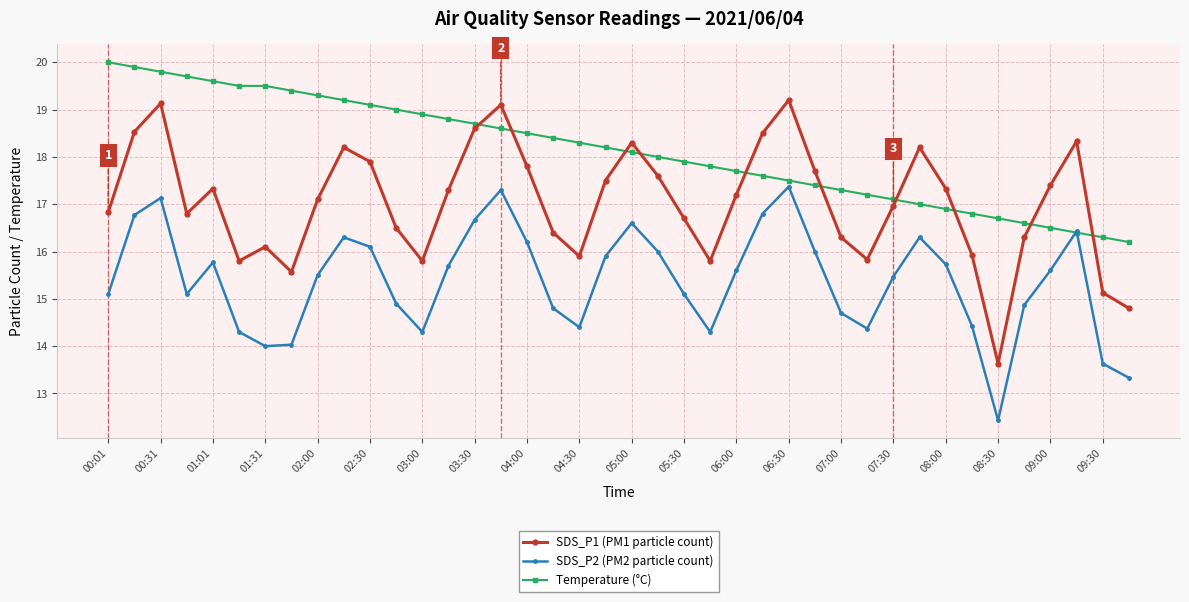

What is the difference between the maximum and minimum values in the SDS_P1 (PM1 particle count) series?

5.6